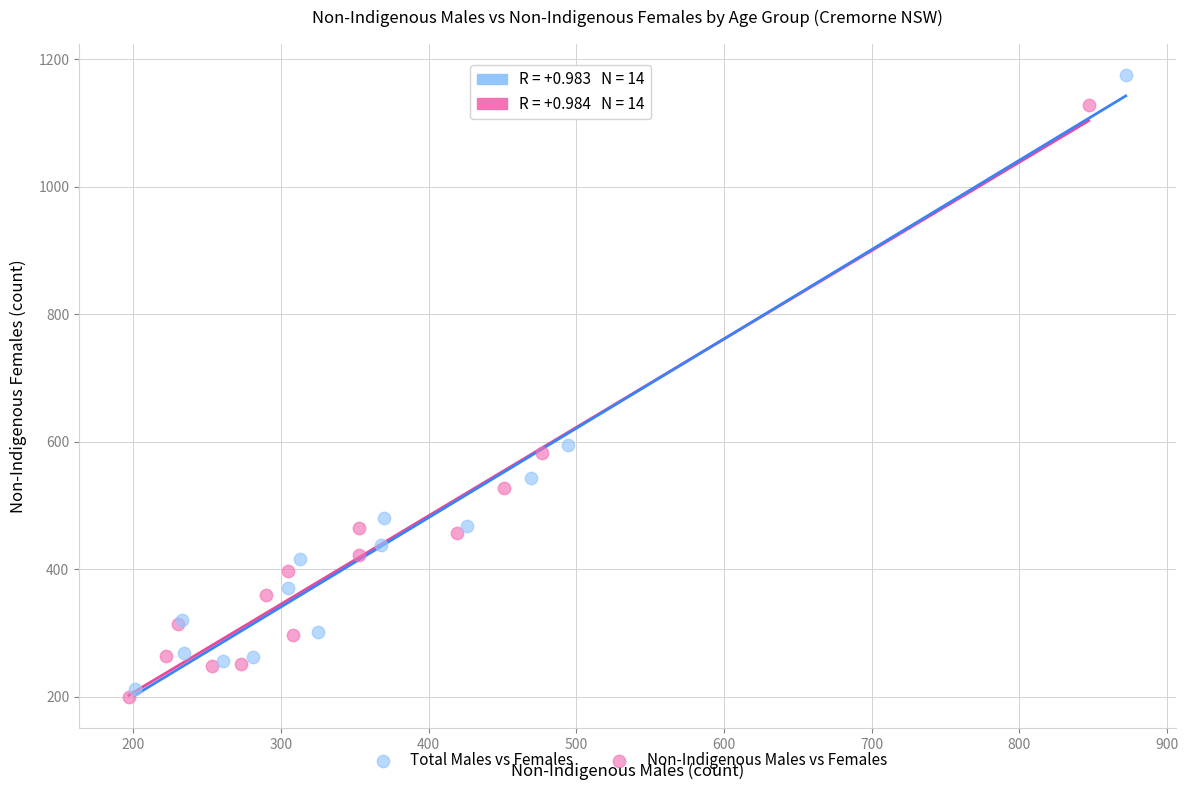

Which series has the widest spread of Y values?

Total Males vs Females